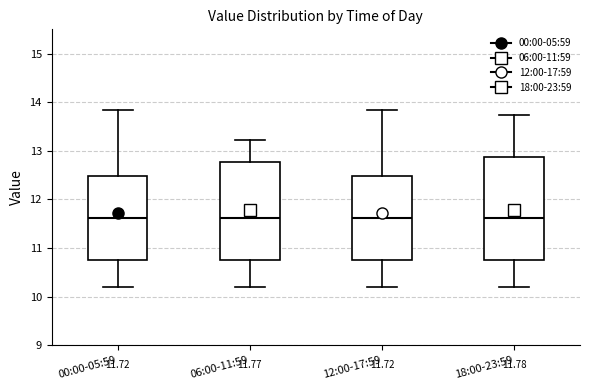

Comparing the boxes themselves (not the whiskers), which one is the tallest?

18:00-23:59